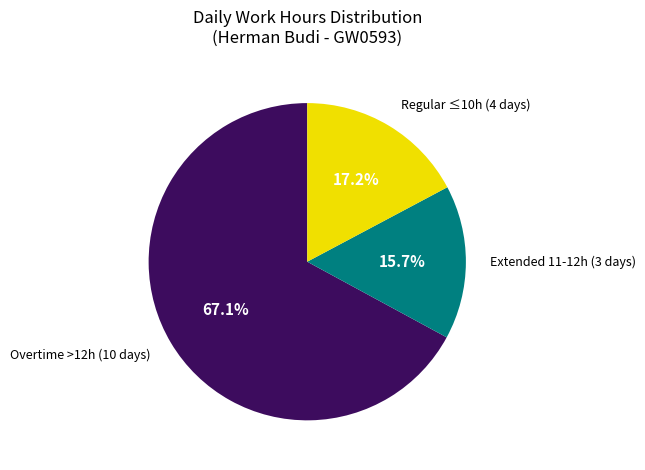

Is there a majority slice in this chart?

Yes